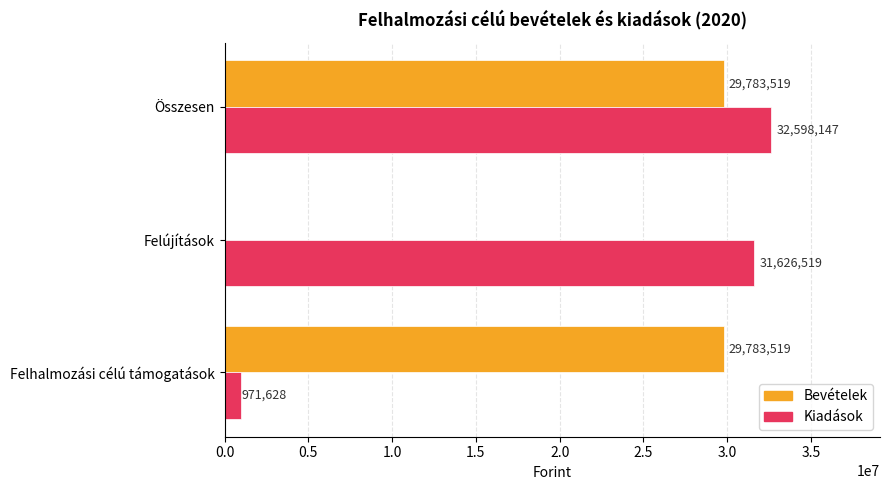

The Bevételek series shows 29783519 at Felhalmozási célú támogatások. True or false?

True